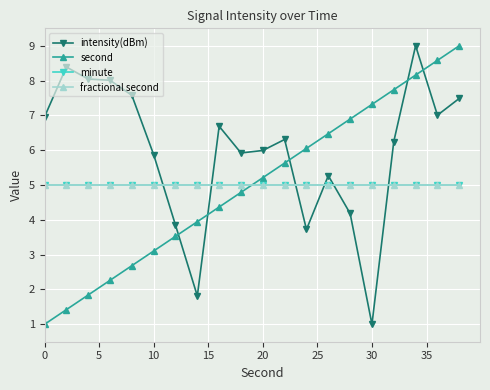

Is this an area chart (filled region under the line)?

No